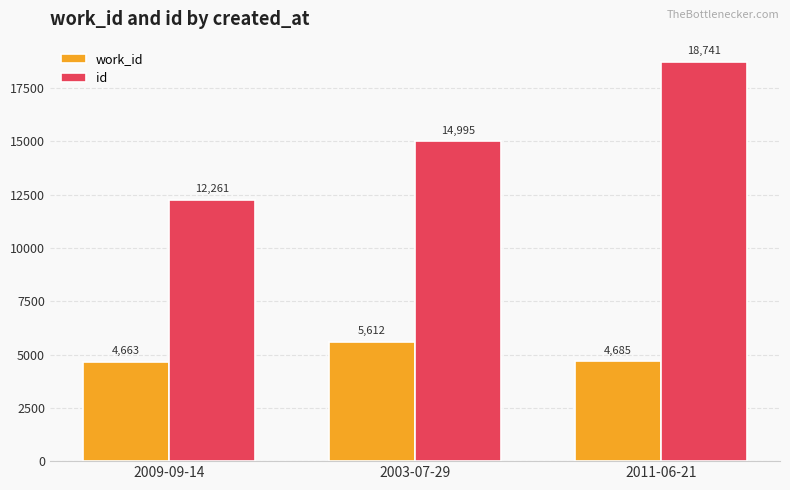

What is the sum of all id values?

45997